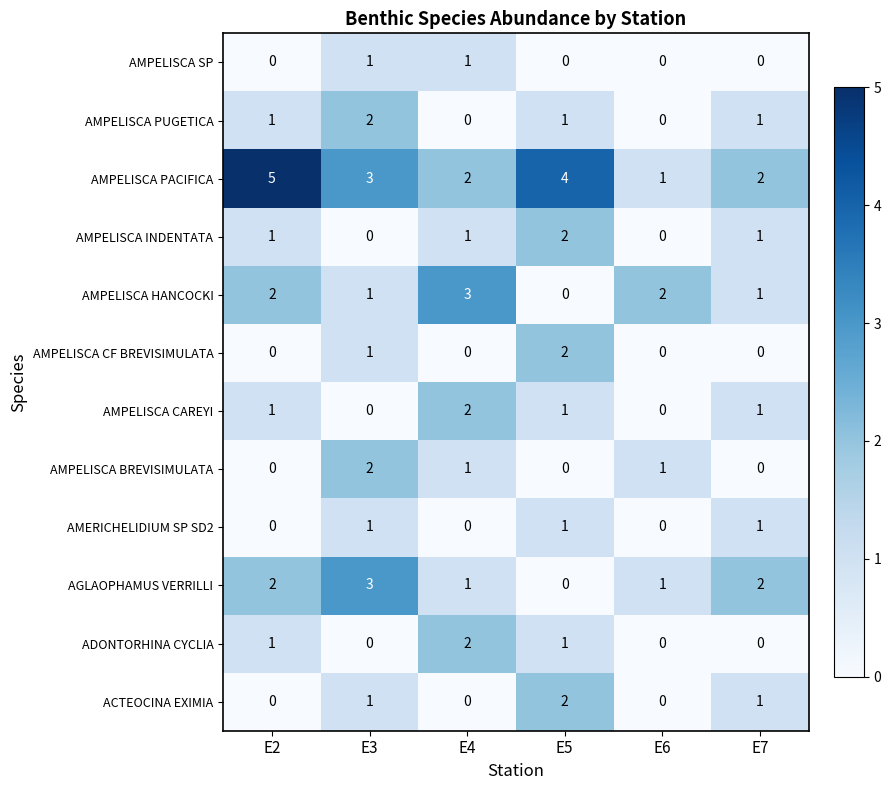

Is it true that ADONTORHINA CYCLIA equals 0 at E6?

True